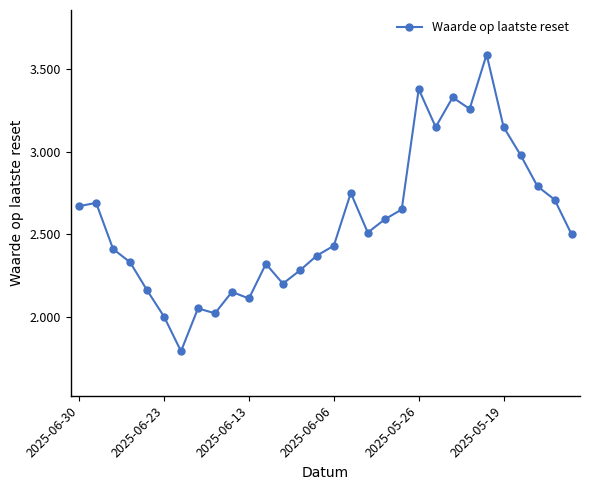

Does the chart display data point markers on the line(s)?

Yes